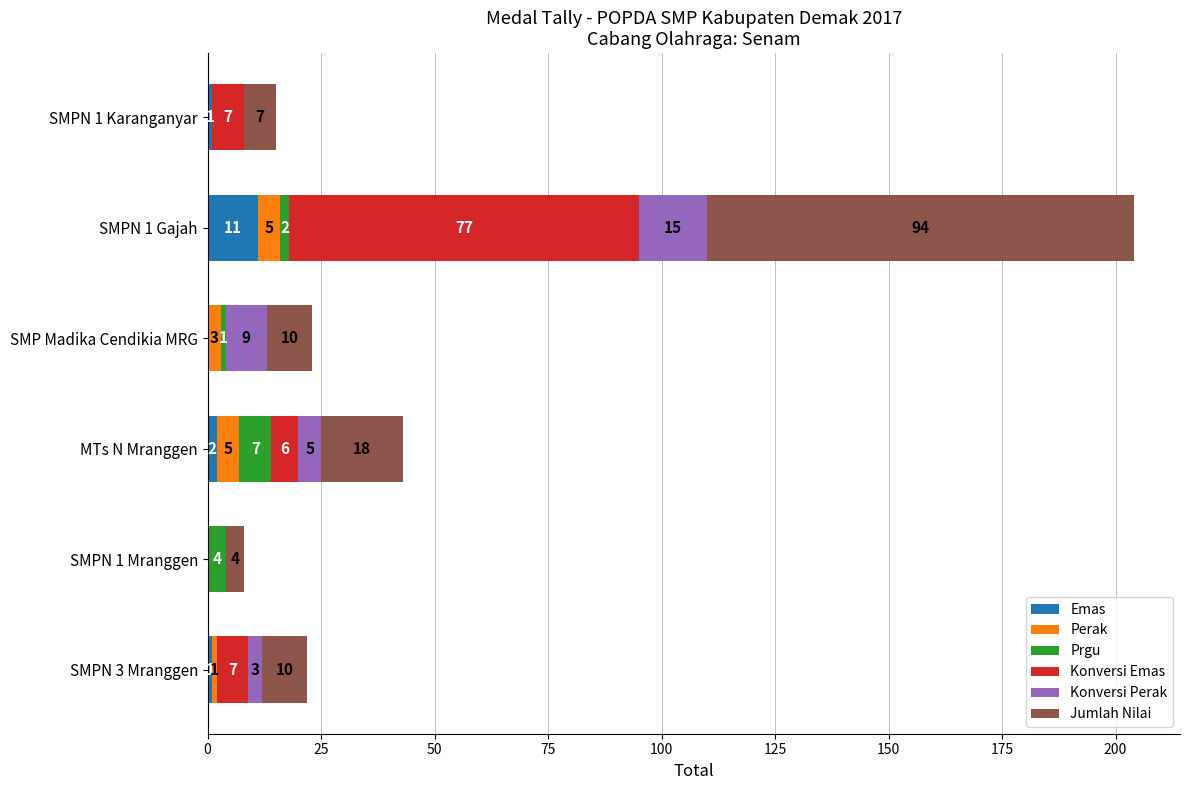

What is the highest value of the Emas series?

11